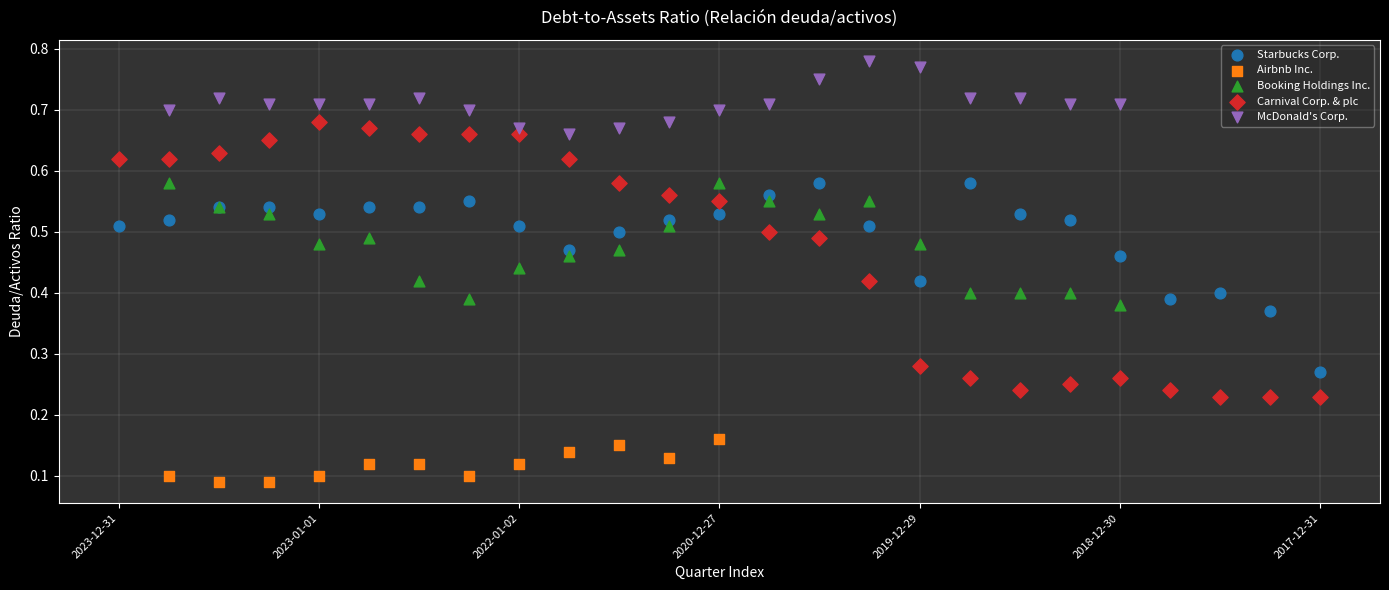

Which series has the widest spread of Y values?

Carnival Corp. & plc